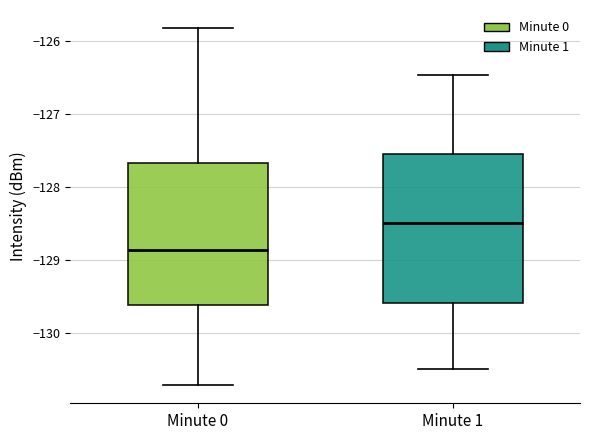

Reading left to right, read every box against the y-axis: the position of its median line, the range the box covers, and the ends of its whiskers. The values are not printed on the chart, so give them approximately, as read against the axis.

Minute 0: median -128.9, box -129.6 to -127.7, whiskers -130.7 to -125.8
Minute 1: median -128.5, box -129.6 to -127.5, whiskers -130.5 to -126.5